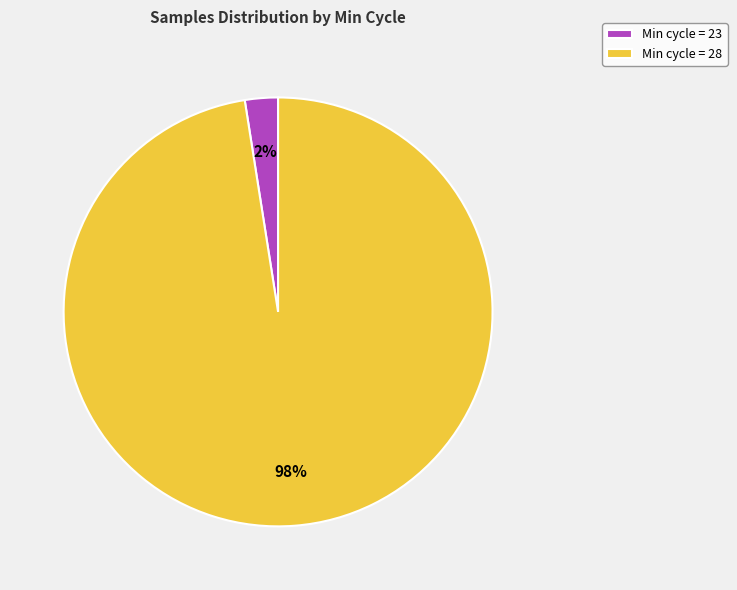

Is it true that Min cycle = 28 is 92% of the pie?

False